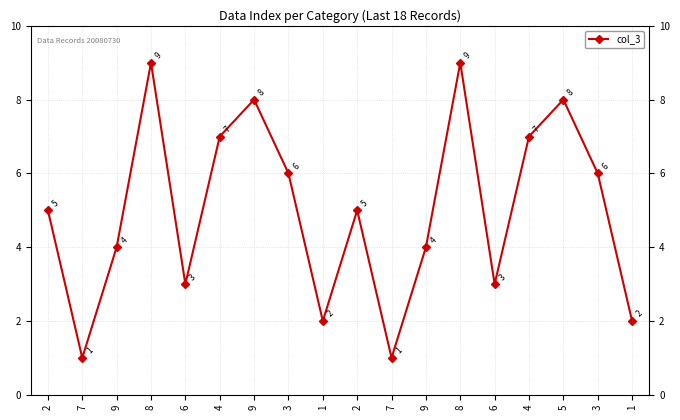

Where is the data nearest to the value 5?

2